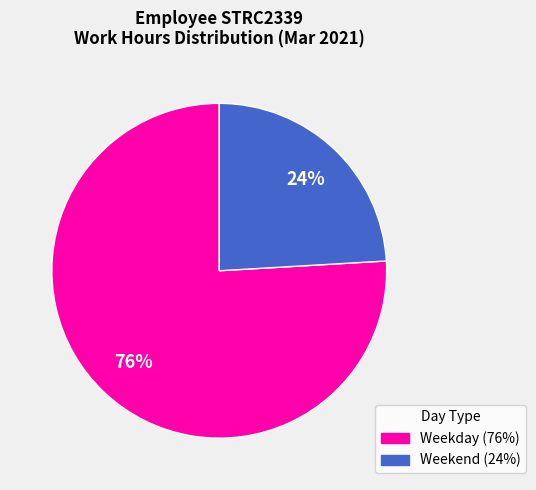

To the nearest percent, what is the difference between the largest and smallest slice percentages?

52%